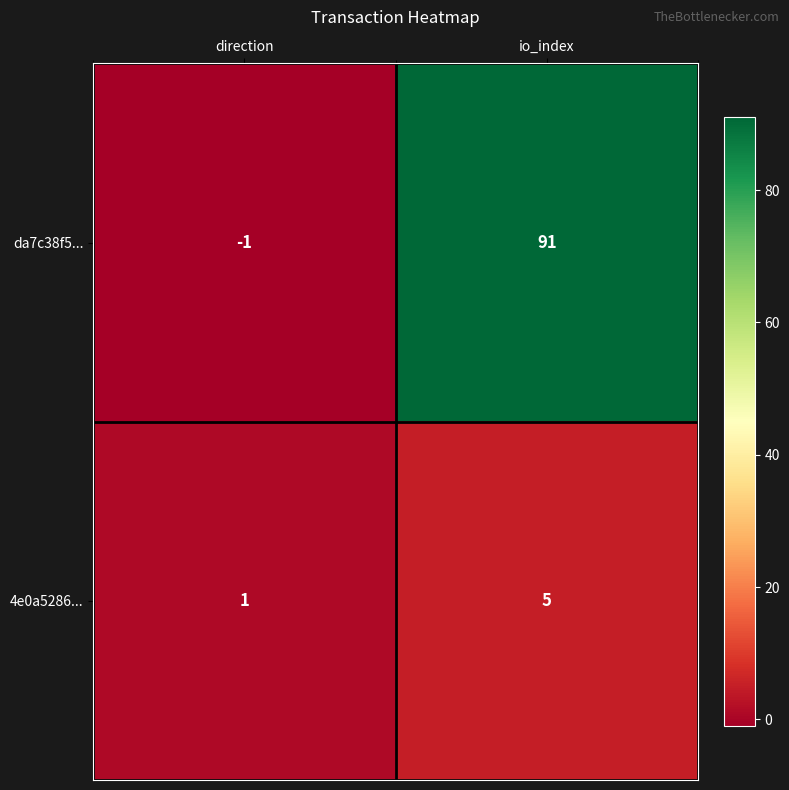

Which series has the largest total across all categories?

da7c38f5...